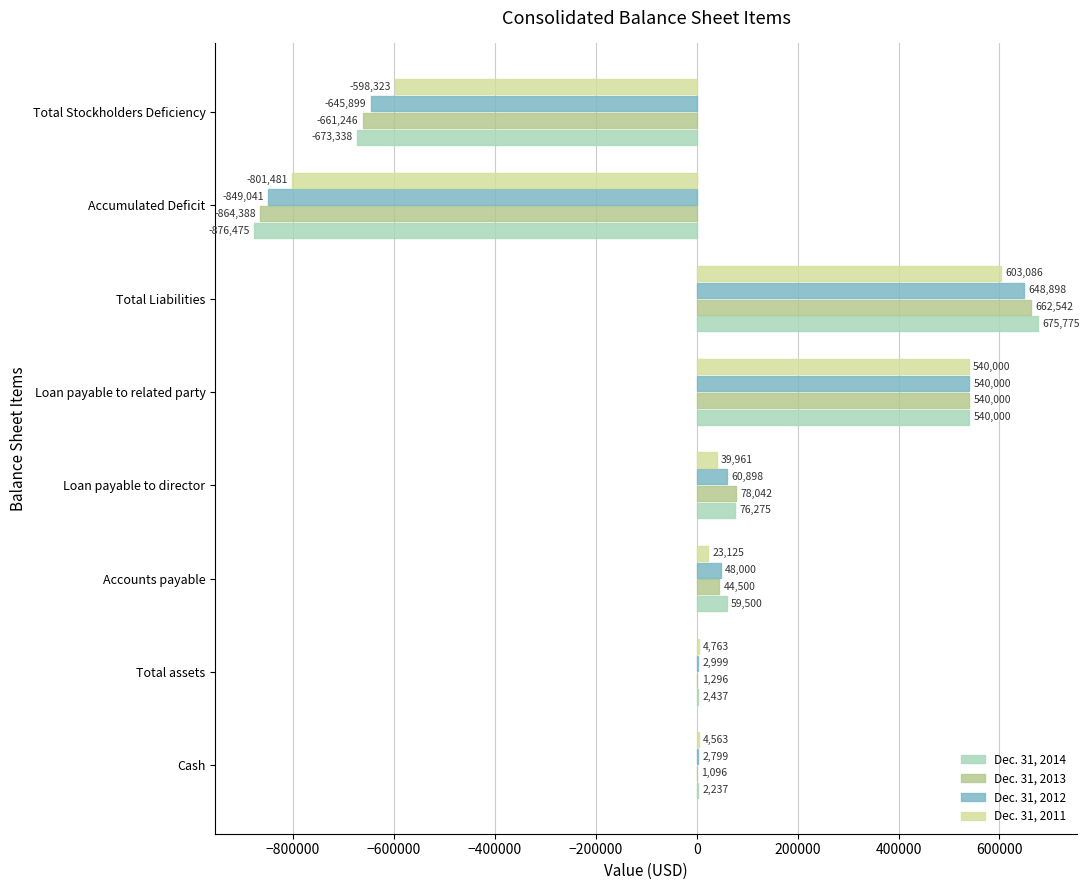

True or false: Dec. 31, 2012 has a value of 648898 at Total Liabilities.

True